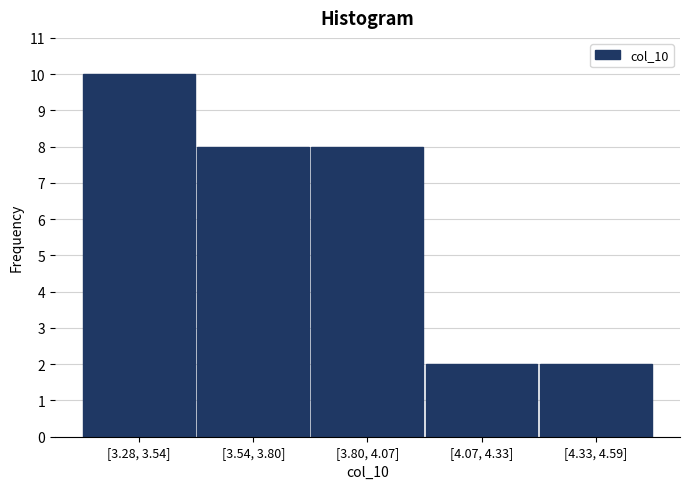

Reading left to right, transcribe all the data shown in this chart.

10	8	8	2	2